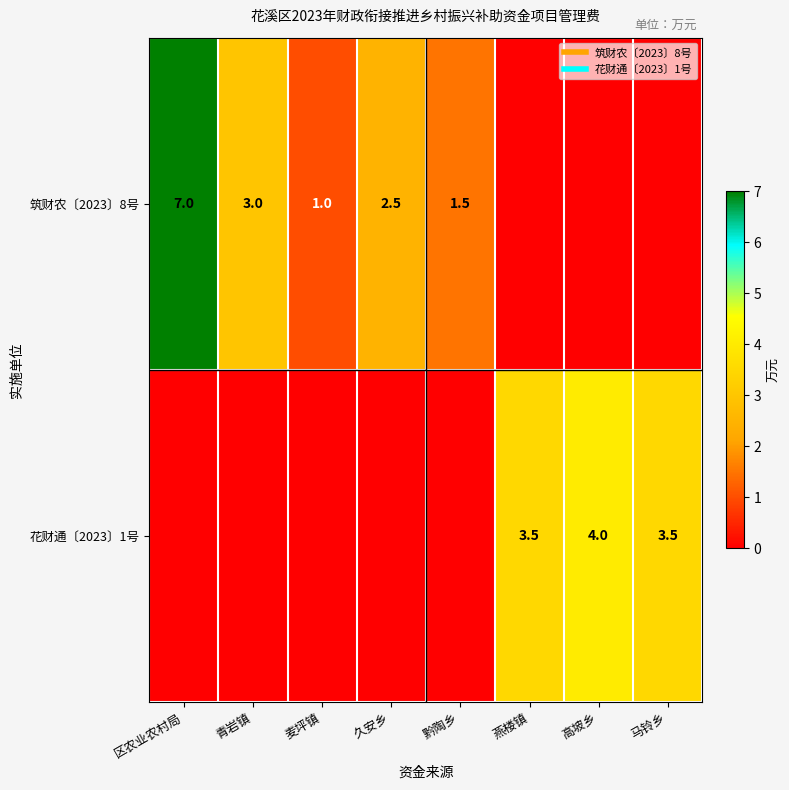

Is it true that 花财通〔2023〕1号 equals 0.0 at 黔陶乡?

True